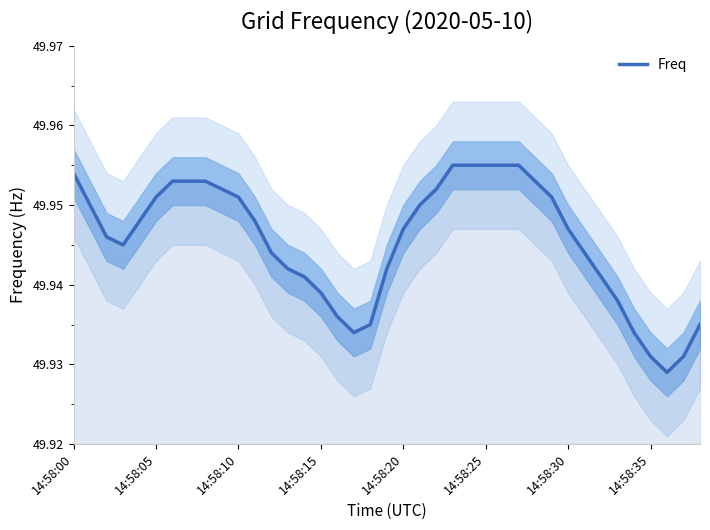

What is the approximate value at 20?

49.9